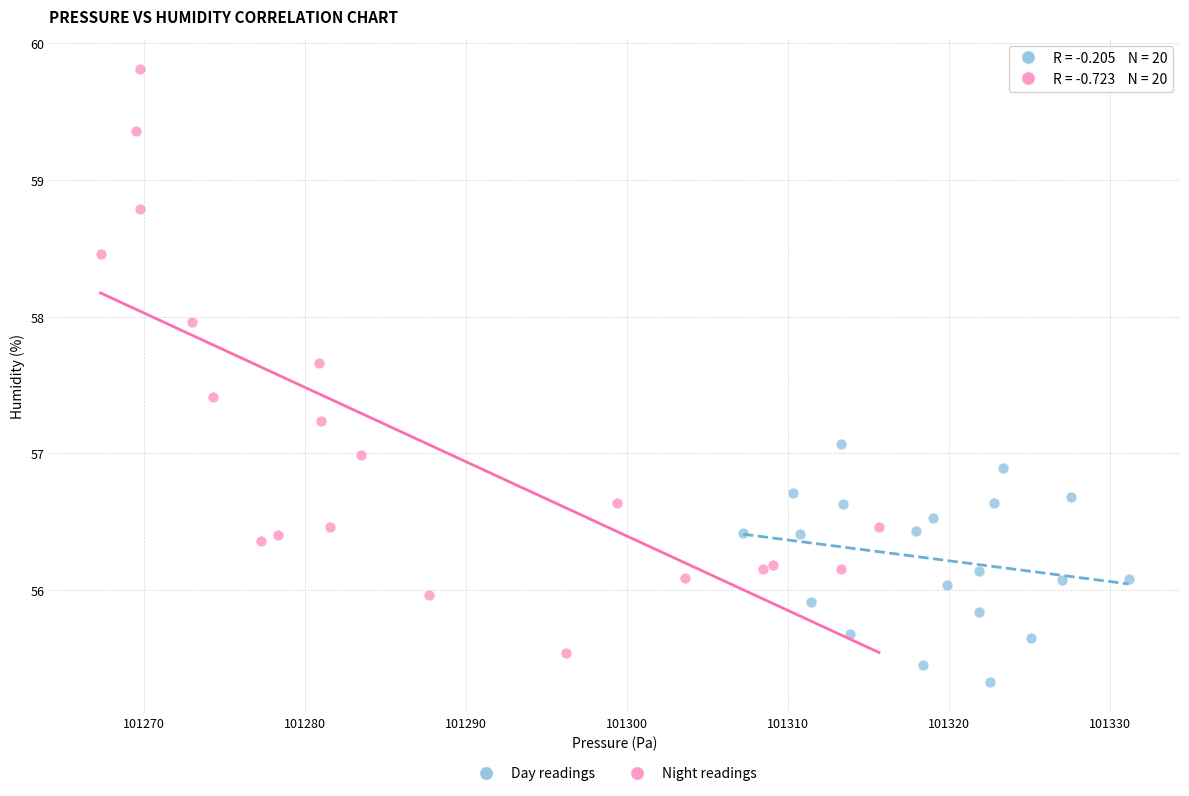

Which series has the largest Y range (max minus min)?

Night readings